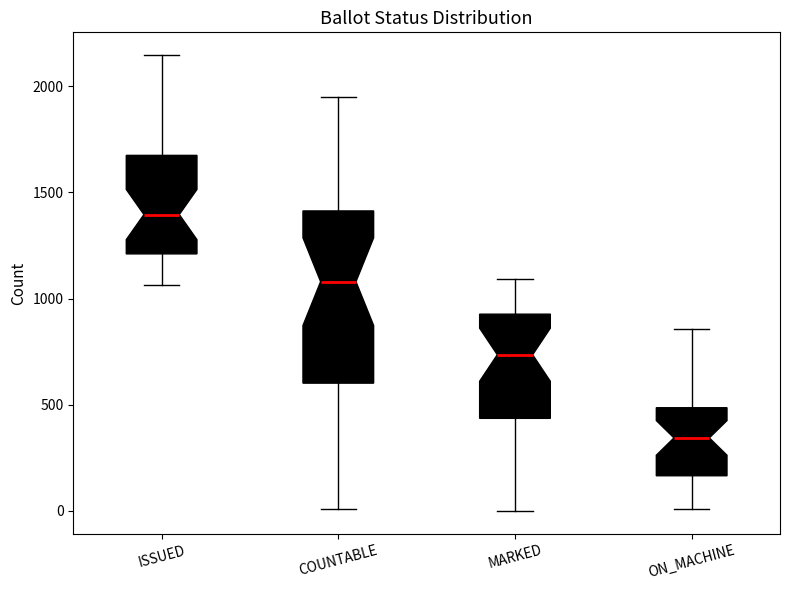

Where does the median line of the box for ISSUED sit on the y-axis? The values are not printed on the chart, so give them approximately, as read against the axis.

1400